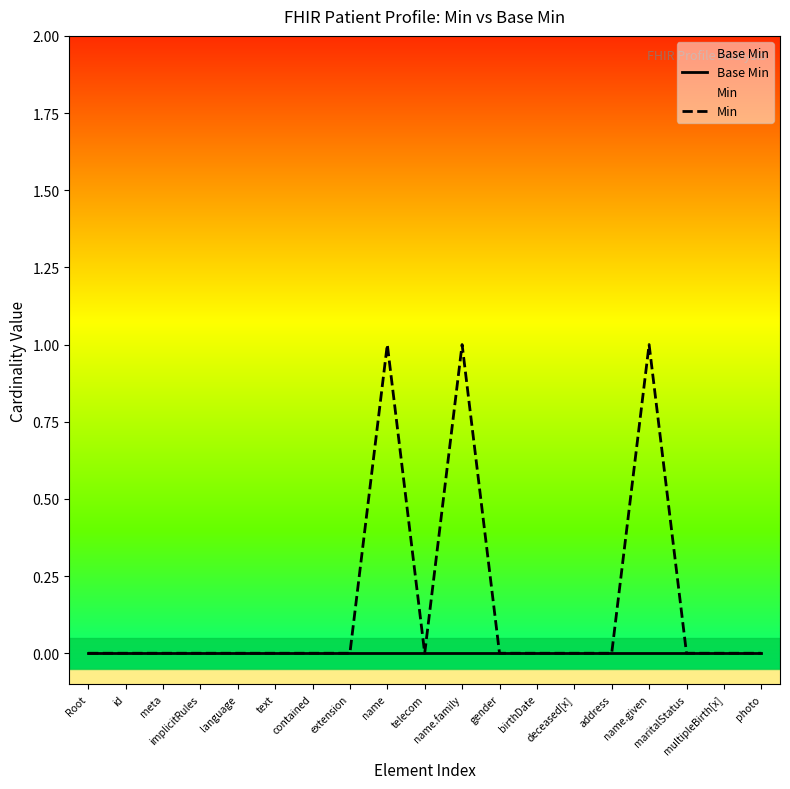

How many values in Min are above zero?

3